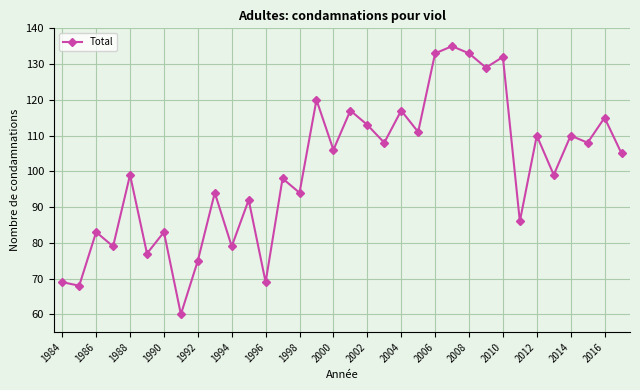

True or false: the data has more than 1 interior local peaks.

True